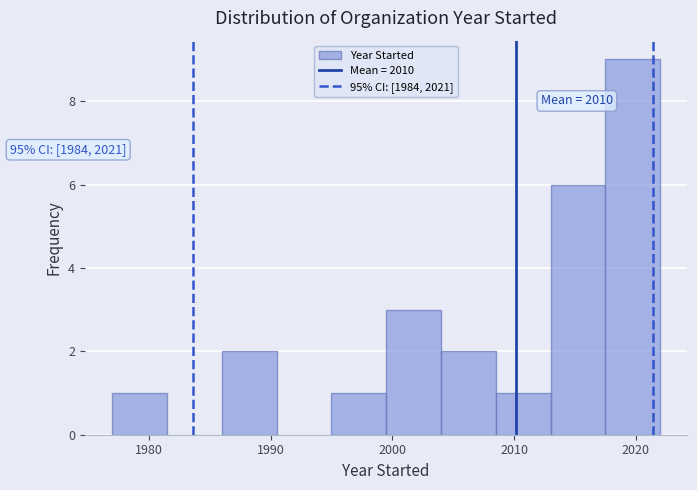

Over which range of the x-axis is the bar tallest?

2017.5 to 2022.0